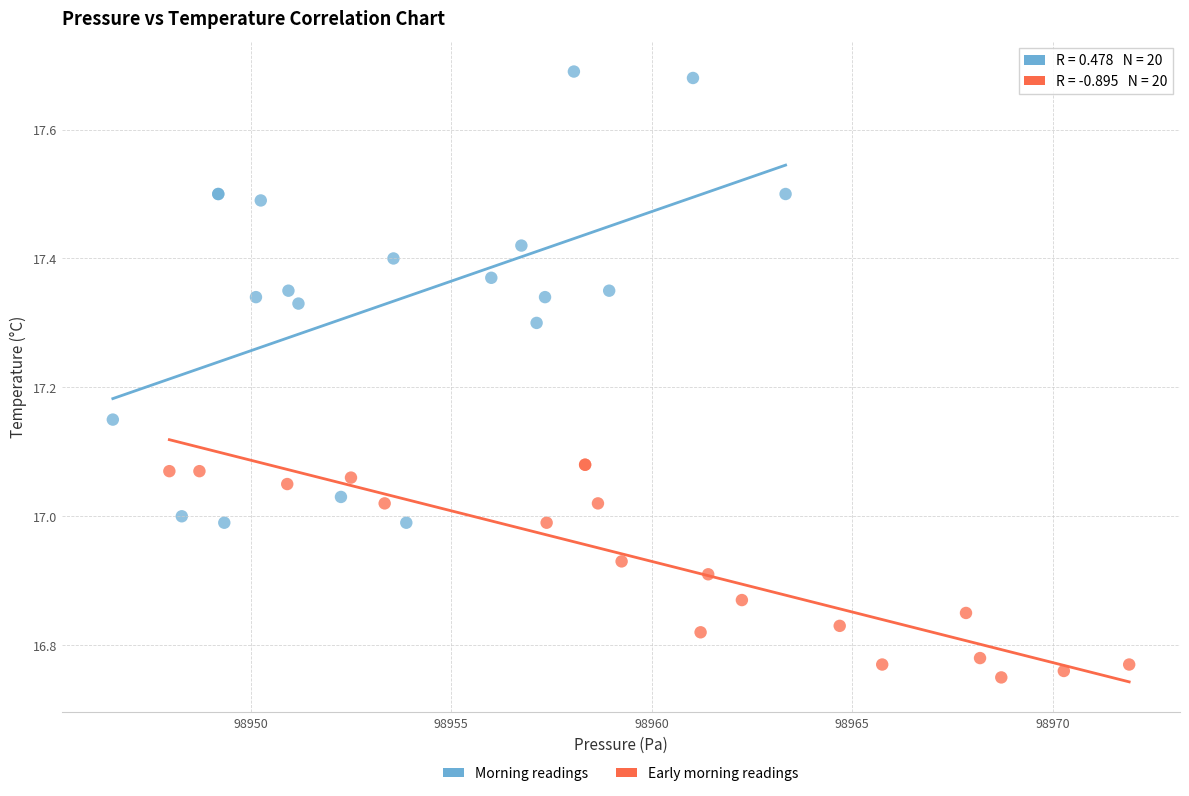

Which series has the widest spread of Y values?

Morning readings